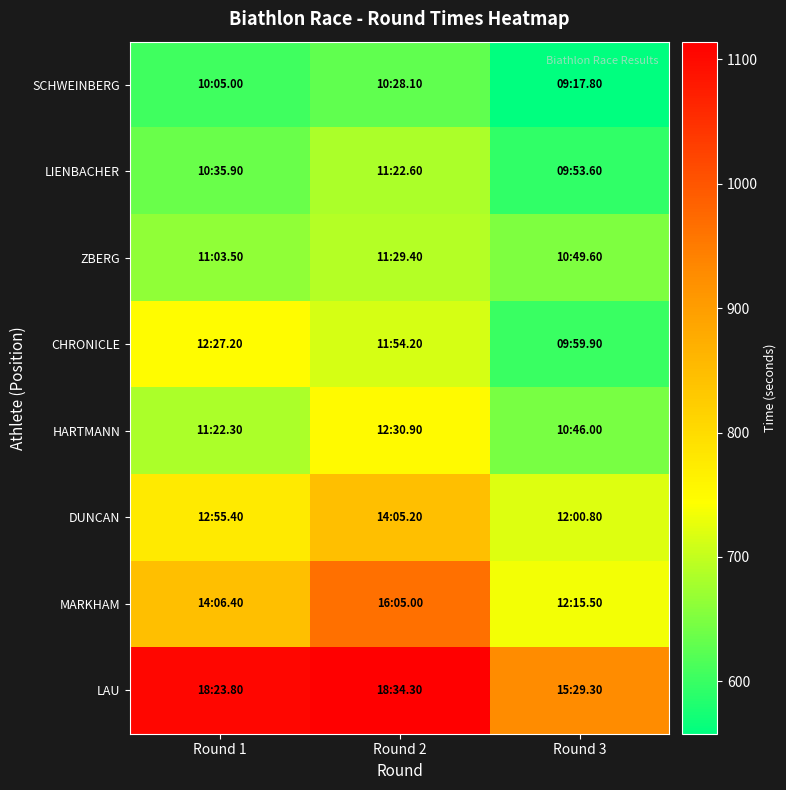

At which category is the sum across all series the highest?

Round 2